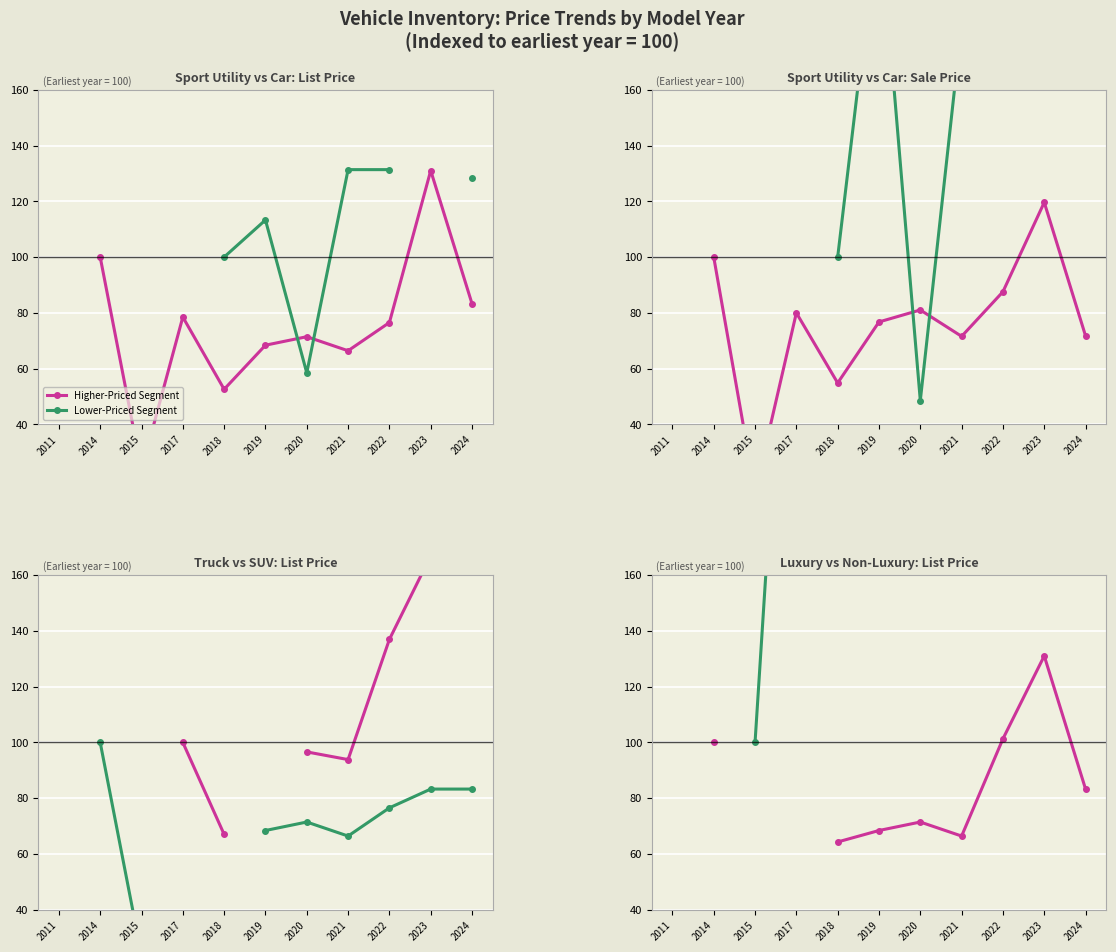

The Higher-Priced Segment series shows 164.5 at 2022. True or false?

False